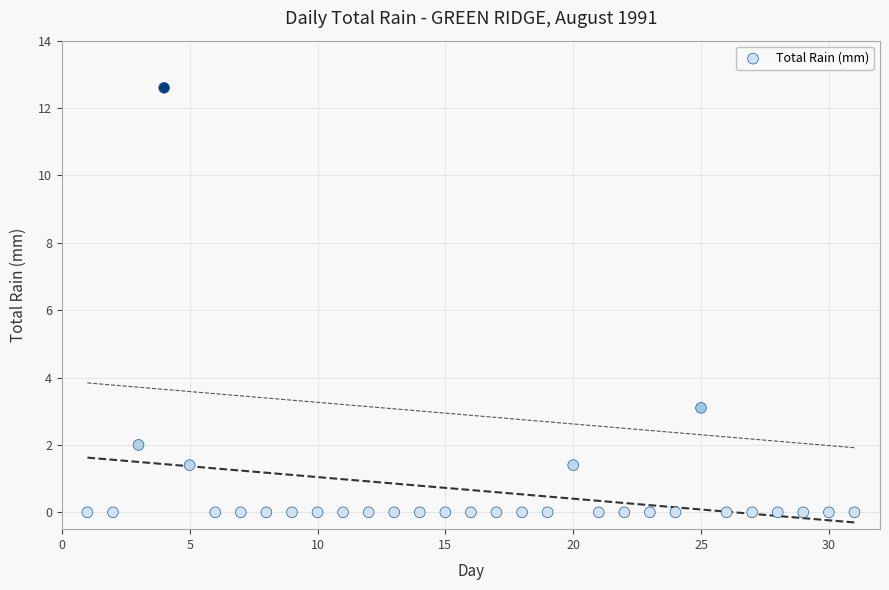

What is the range of X values (max minus min)?

30.0